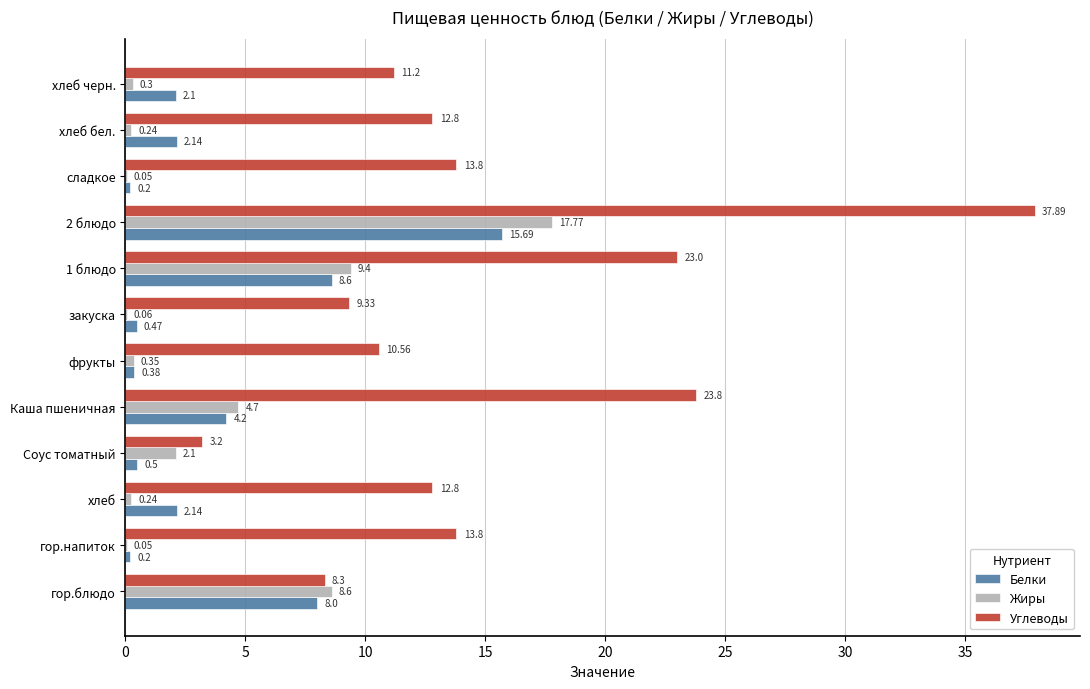

What is the sum of the Углеводы values at гор.напиток and закуска?

23.1